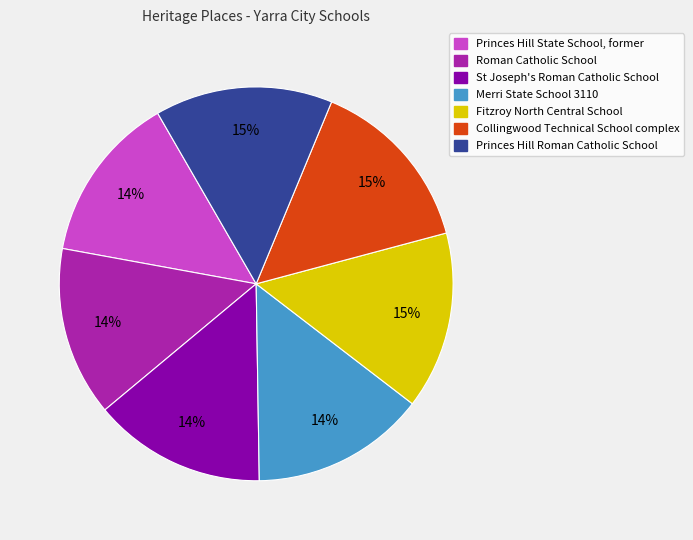

To the nearest percent, what percentage of the pie is Fitzroy North Central School?

15%